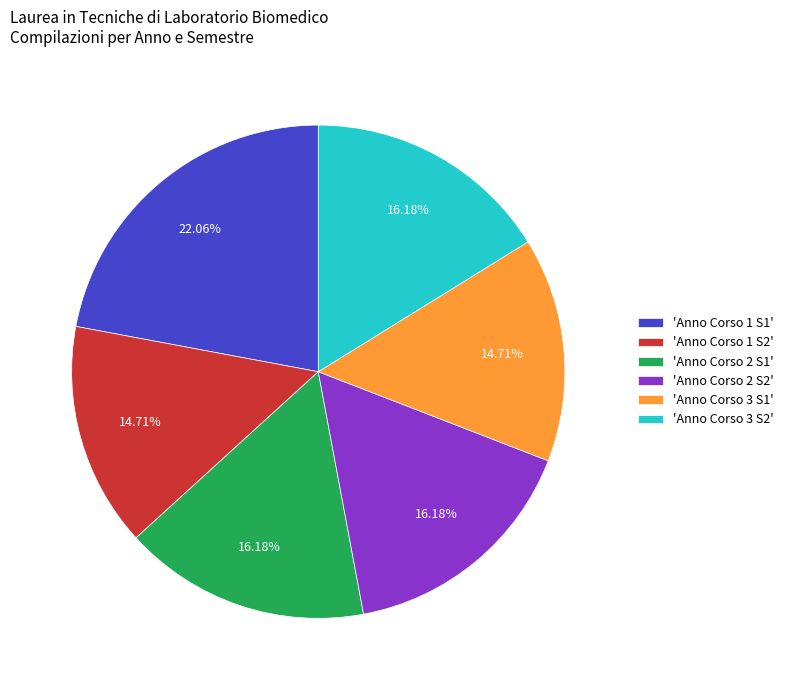

Combined, do 'Anno Corso 1 S2' and 'Anno Corso 2 S2' account for over 50%?

No